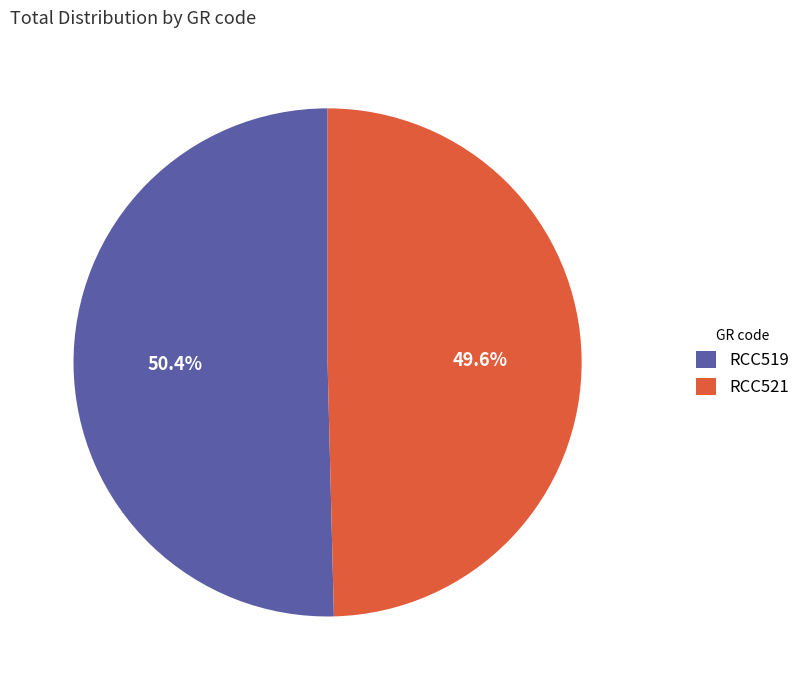

What percentage is the RCC521 slice, to the nearest percent?

50%